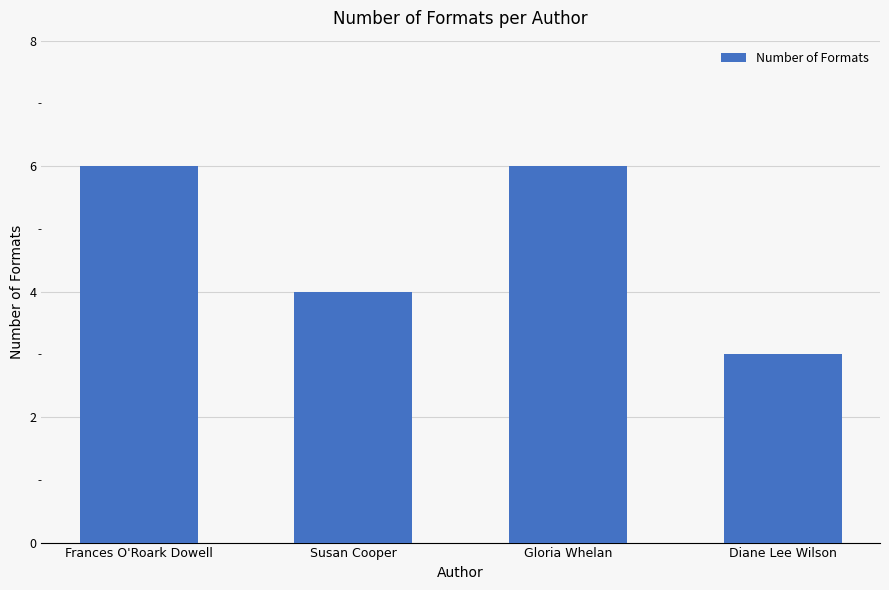

Approximately how many times larger is the value at Frances O'Roark Dowell compared to Diane Lee Wilson?

2.0